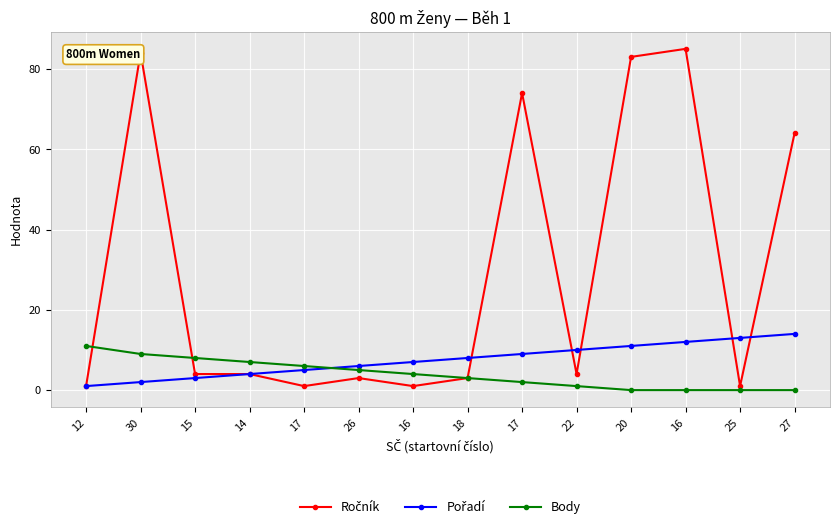

The Ročník series shows 43 at 17. True or false?

False